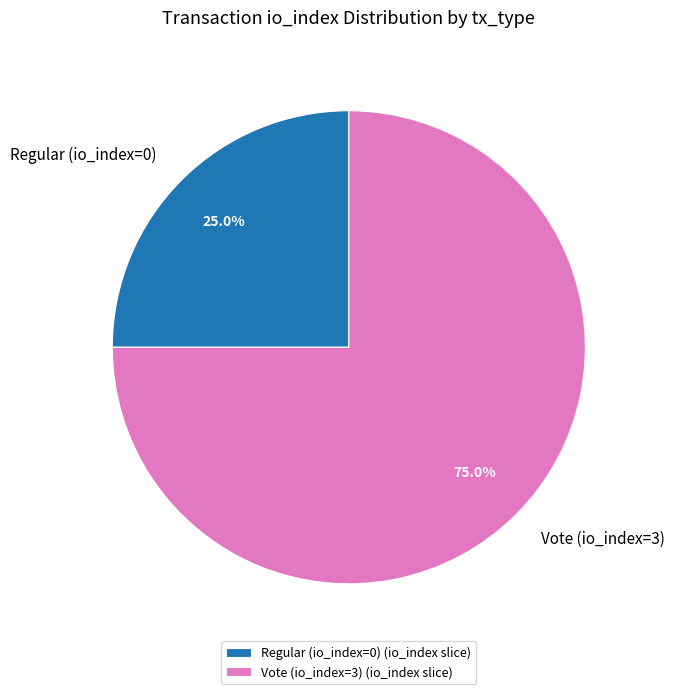

What percentage is NOT represented by Vote (io_index=3)?

25.0%